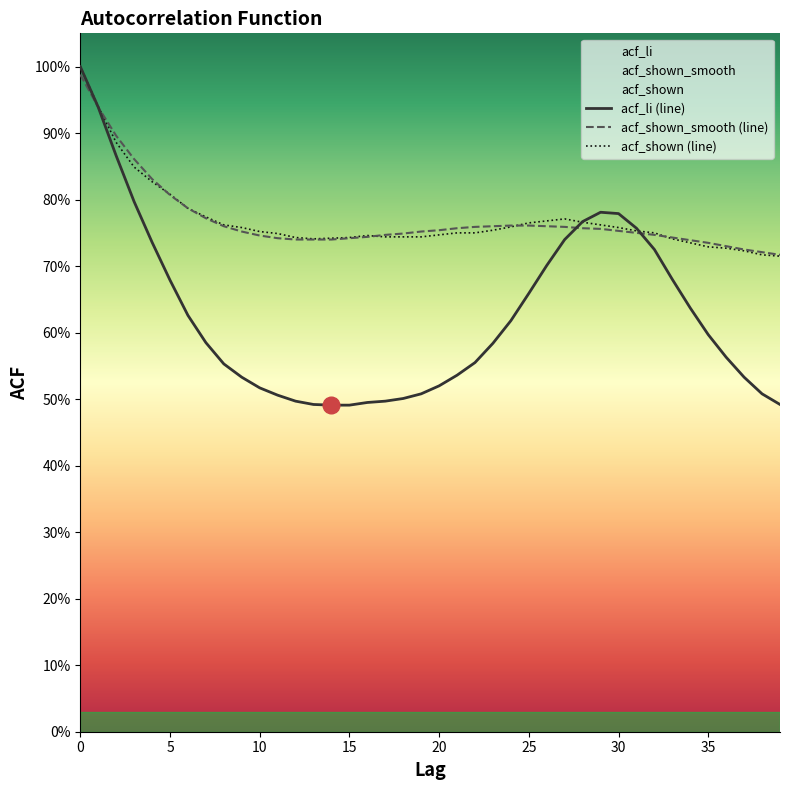

What is the minimum value shown in the chart?

0.5